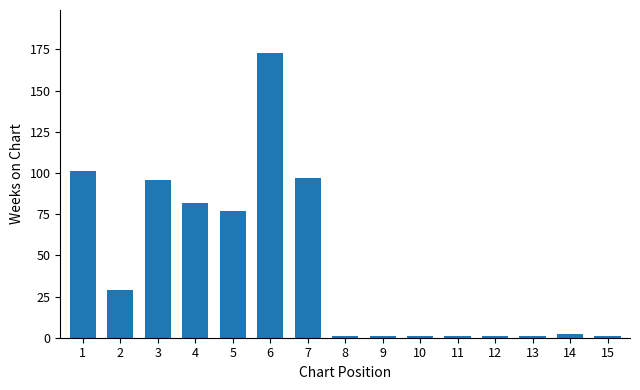

How many values are below 2?

7